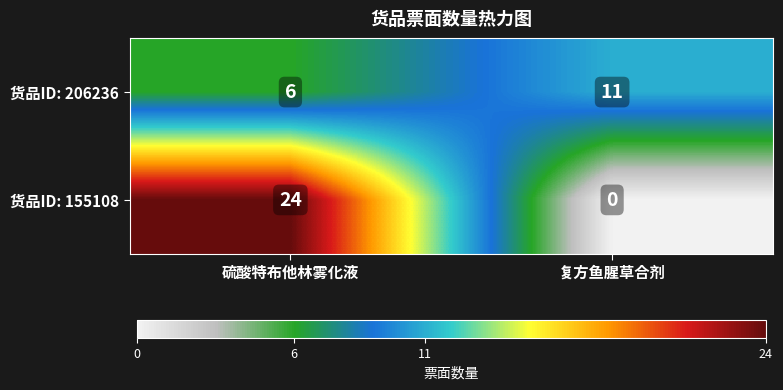

What is the total value across all series at 复方鱼腥草合剂?

11